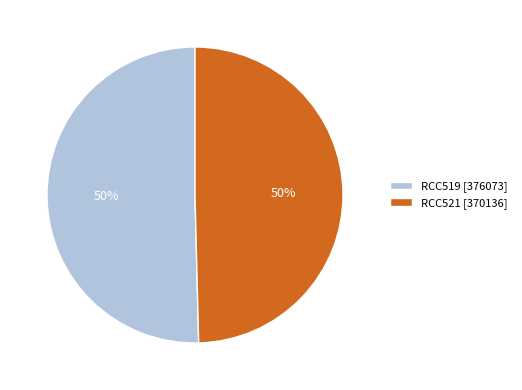

Approximately how many times larger is the value at RCC519 [376073] compared to RCC521 [370136]?

1.0